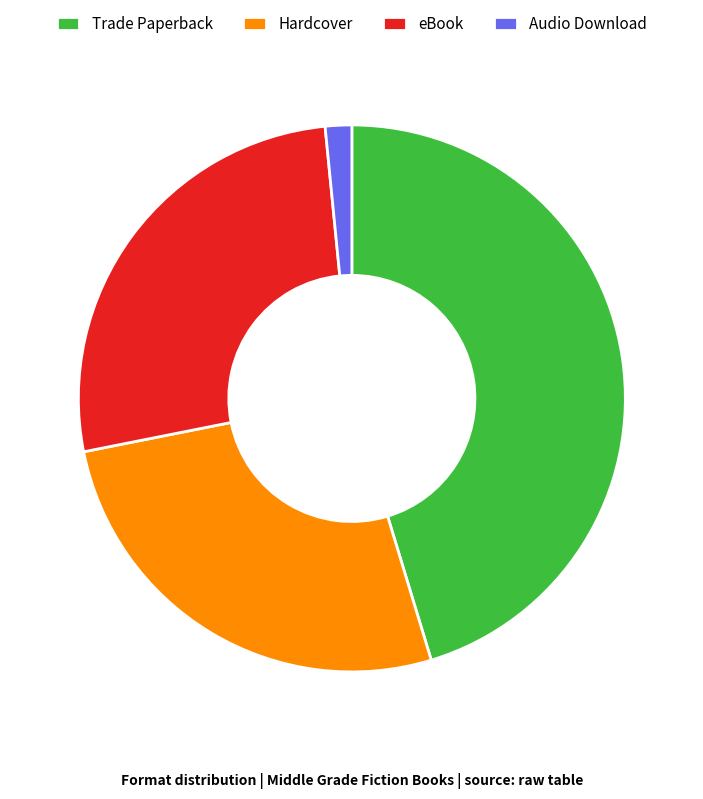

Which has a higher value, Hardcover or Trade Paperback?

Trade Paperback